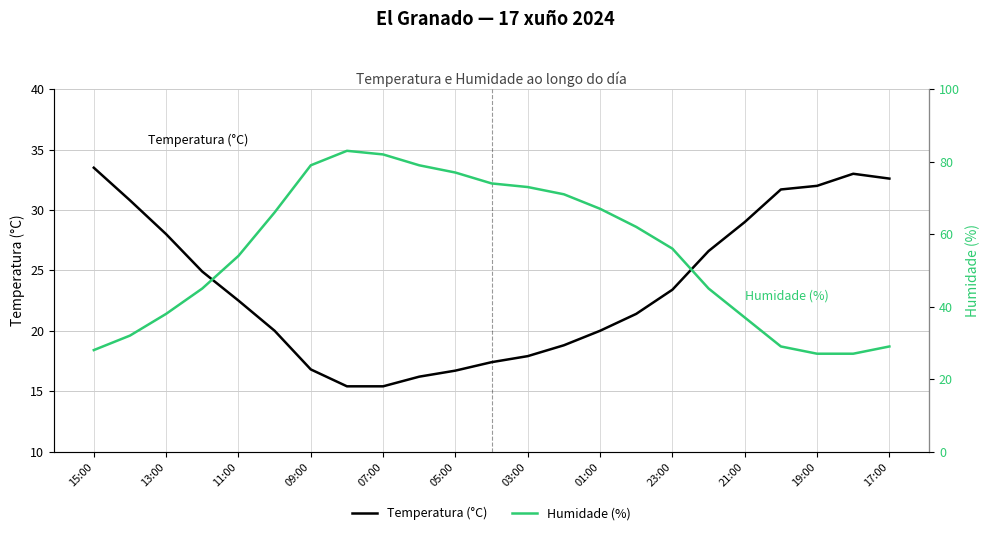

True or false: Temperatura (°C) has more than 2 interior local peaks.

False